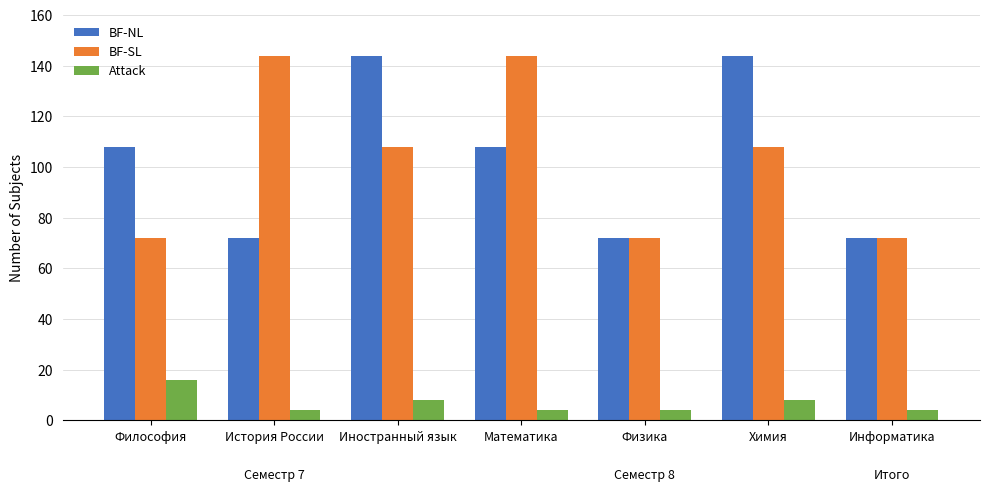

What is the difference between the maximum and minimum values in the BF-NL series?

72